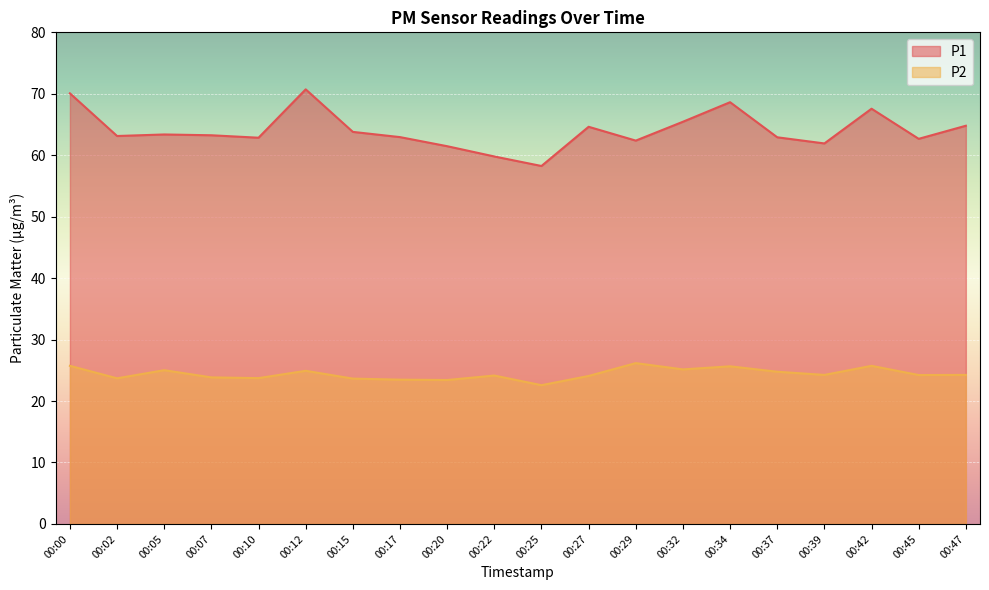

Where is P2 nearest to the value 24?

00:27